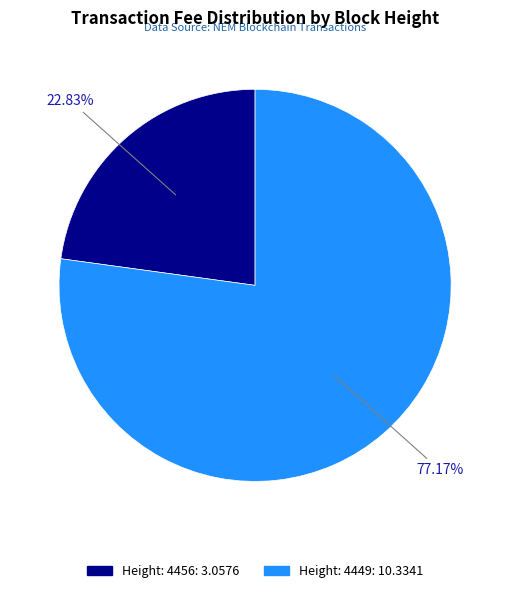

Which slice represents more than half of the pie?

Height: 4449